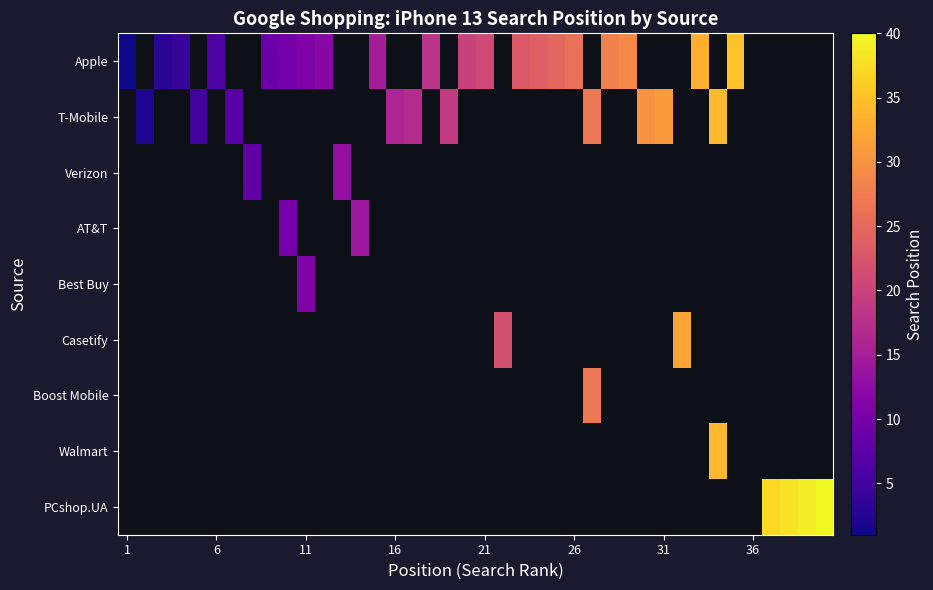

What is the smallest value displayed?

1.0